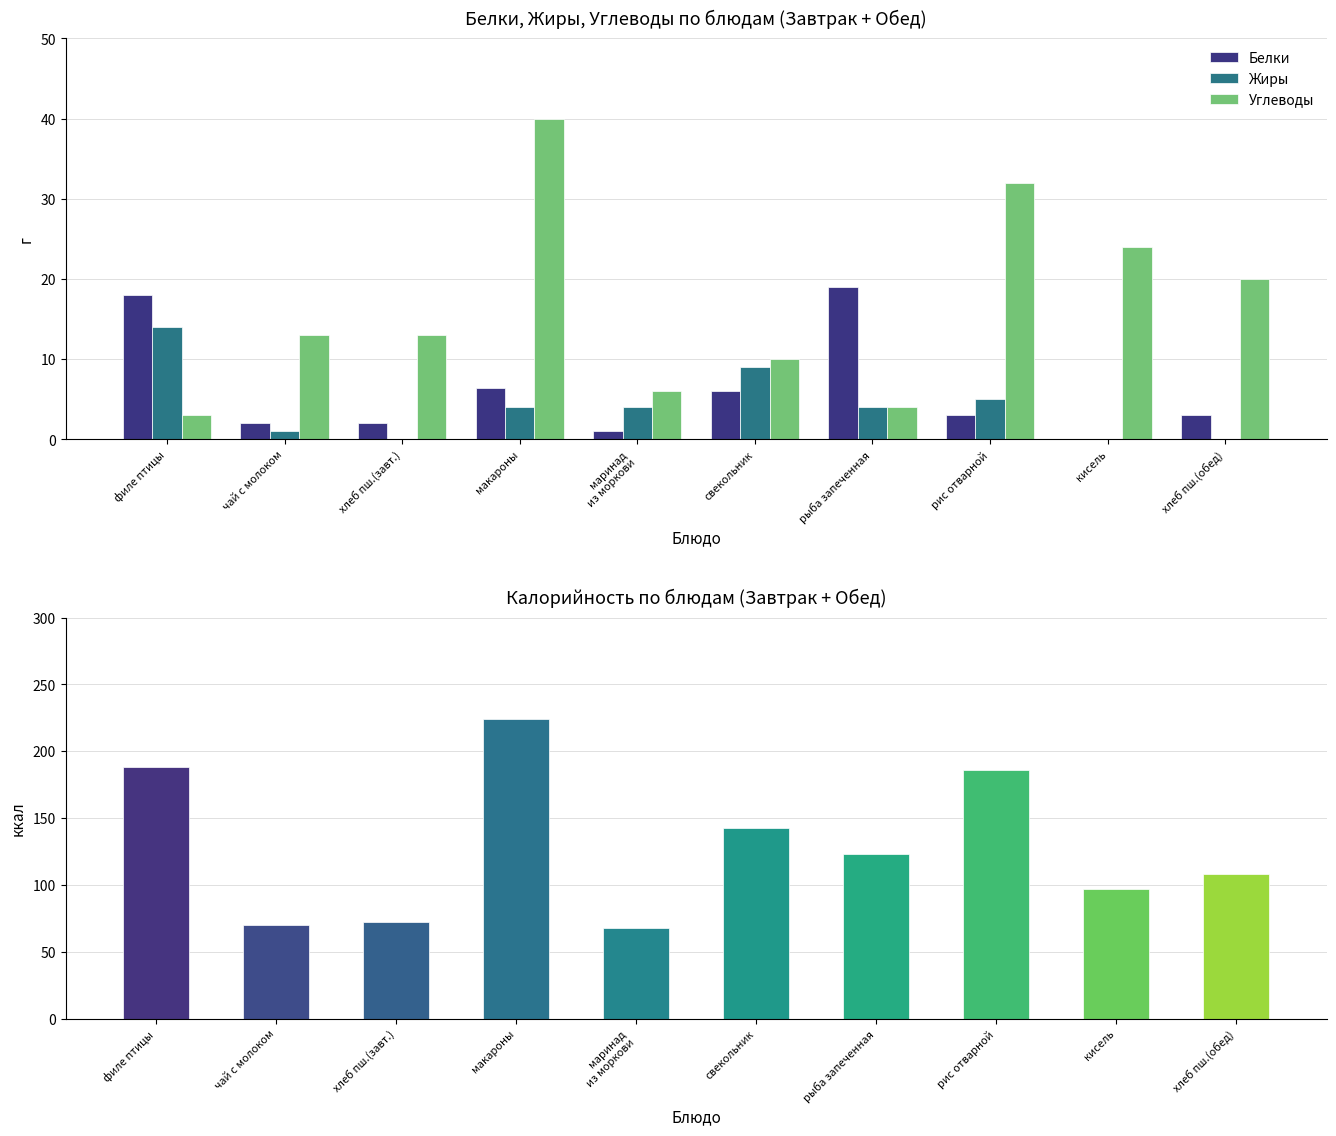

What is the sum of the Углеводы values at кисель and филе птицы?

27.0